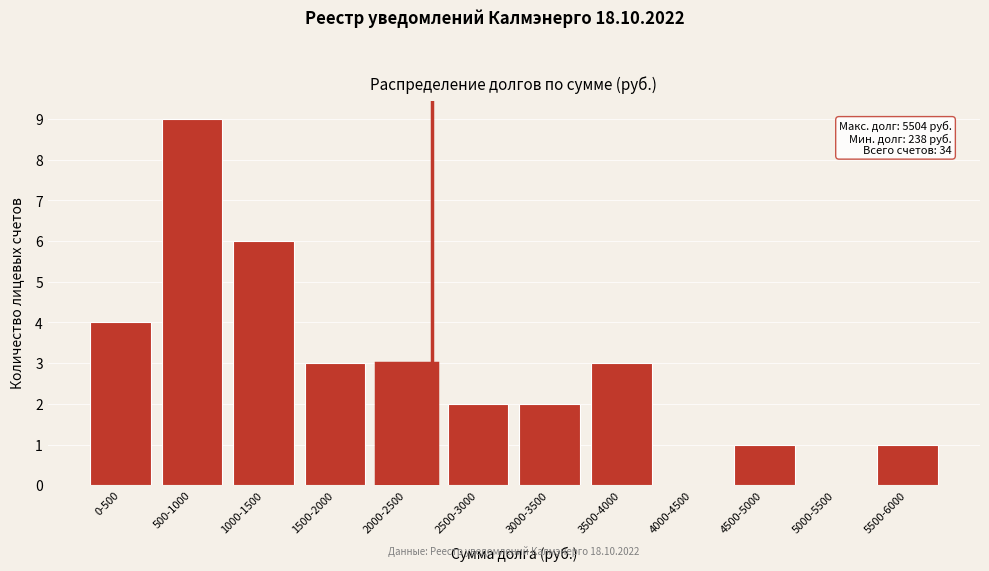

Reading right to left, what are all the values shown in this chart?

5500-6000=1	5000-5500=0	4500-5000=1	4000-4500=0	3500-4000=3	3000-3500=2	2500-3000=2	2000-2500=3	1500-2000=3	1000-1500=6	500-1000=9	0-500=4